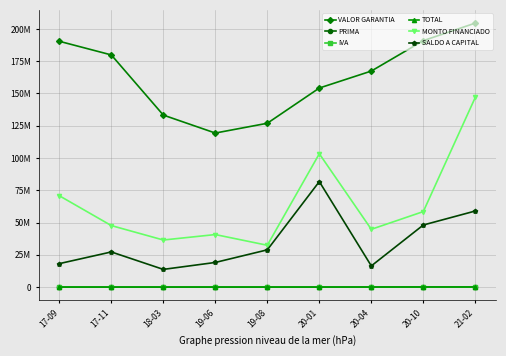

What is the label of the 6th point from the right?

19-06